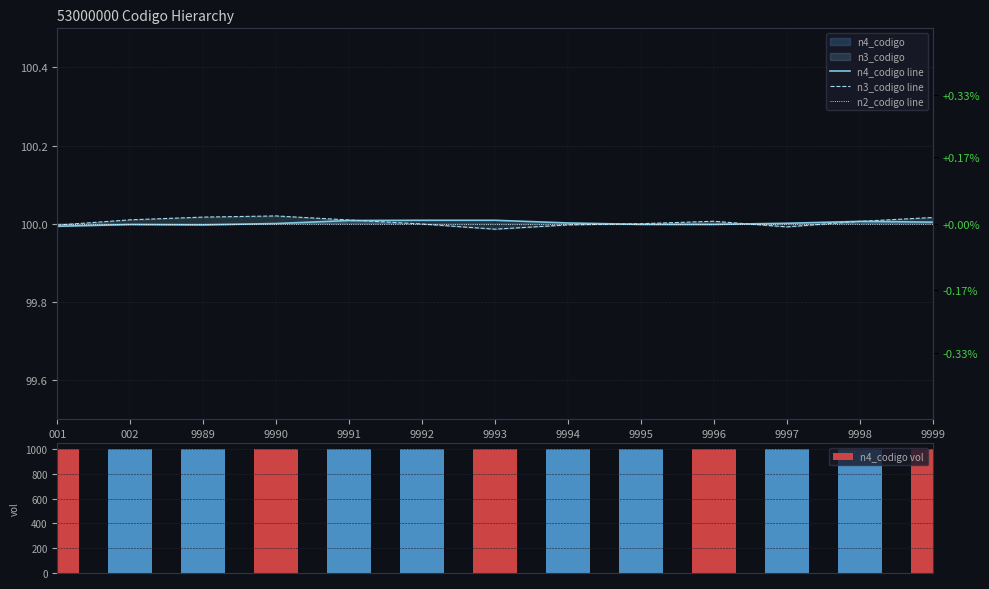

What is the total value across all series at 9996?

1300.0